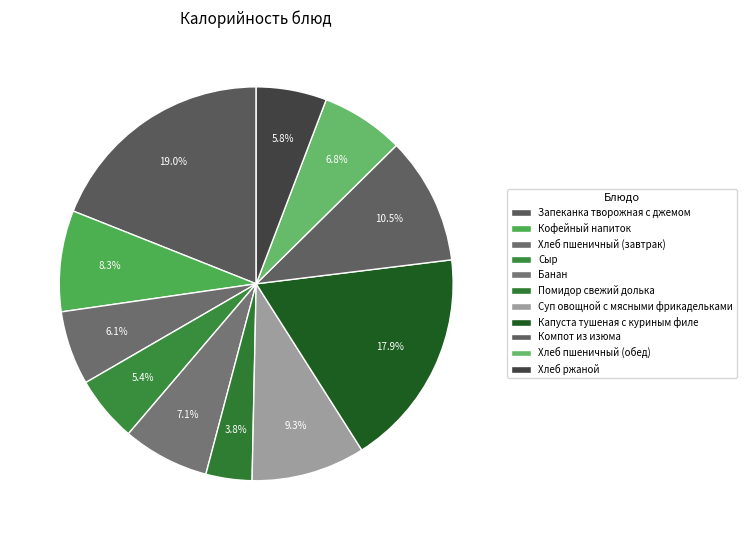

Do Запеканка творожная с джемом and Кофейный напиток together represent more than half of the pie?

No